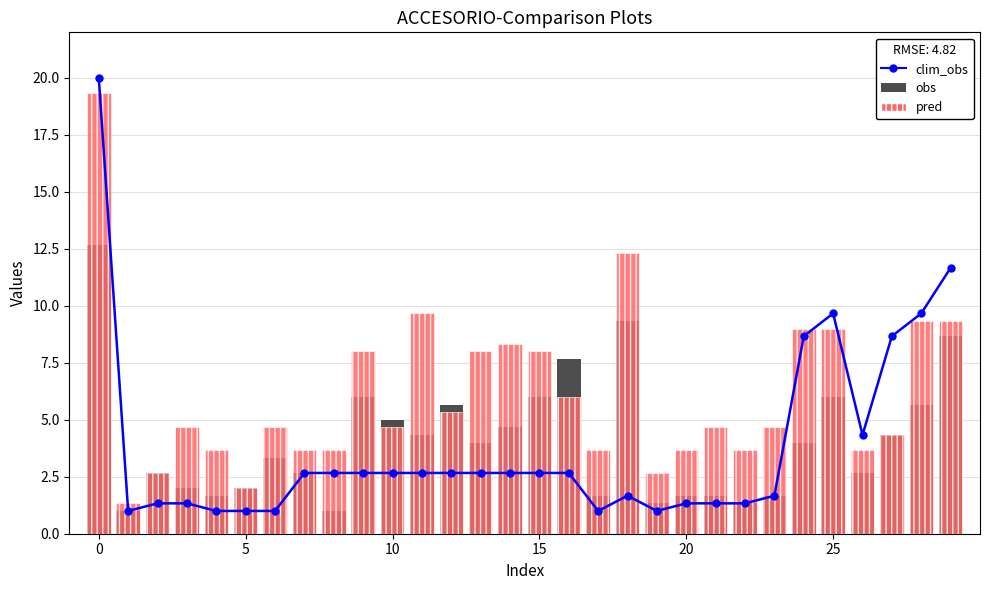

How many values in the clim_obs series exceed 2?

17